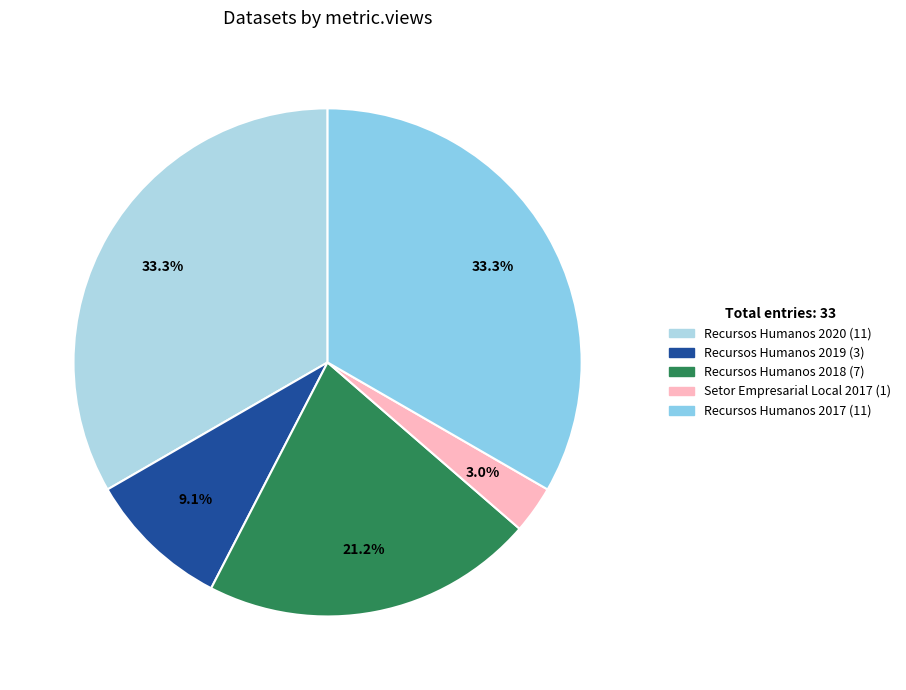

How many slices are in this pie chart?

5